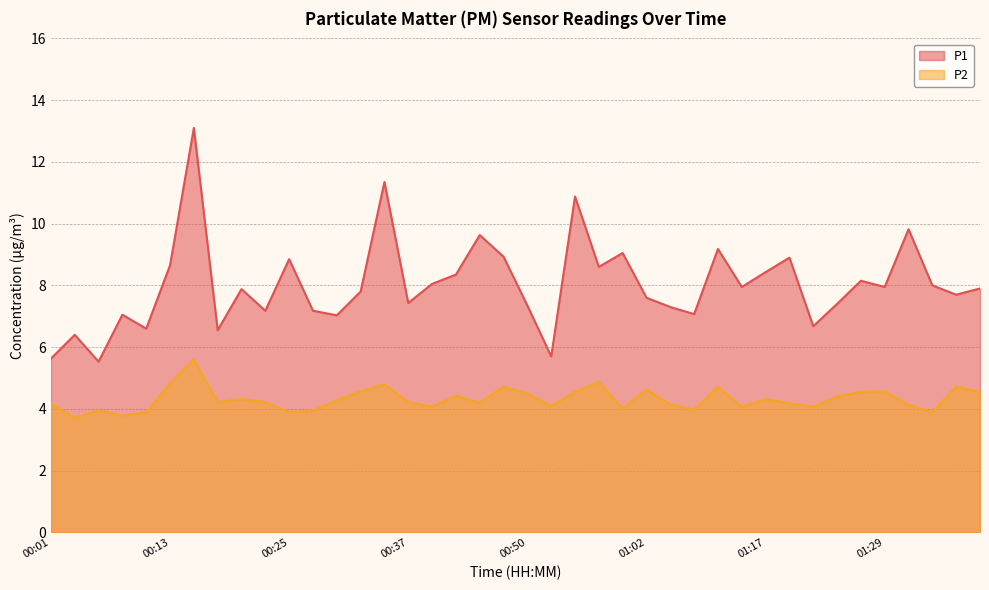

Reading right to left, extract all data points from this chart.

P1: 7.9	7.7	8.0	9.8	8.0	8.2	7.4	6.7	8.9	8.4	8.0	9.2	7.1	7.3	7.6	9.1	8.6	10.9	5.7	7.3	8.9	9.6	8.3	8.1	7.4	11.3	7.8	7.0	7.2	8.8	7.2	7.9	6.5	13.1	8.7	6.6	7.0	5.5	6.4	5.6
P2: 4.5	4.7	3.9	4.1	4.6	4.5	4.4	4.1	4.2	4.3	4.1	4.7	4.0	4.2	4.6	4.0	4.9	4.5	4.1	4.5	4.7	4.2	4.4	4.1	4.2	4.8	4.6	4.3	4.0	3.9	4.2	4.3	4.2	5.6	4.8	3.9	3.8	4.0	3.7	4.2